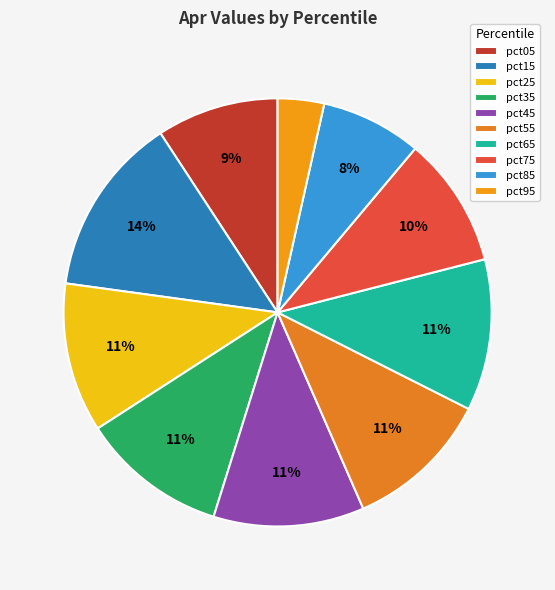

Is there any slice that represents more than half of the pie?

No